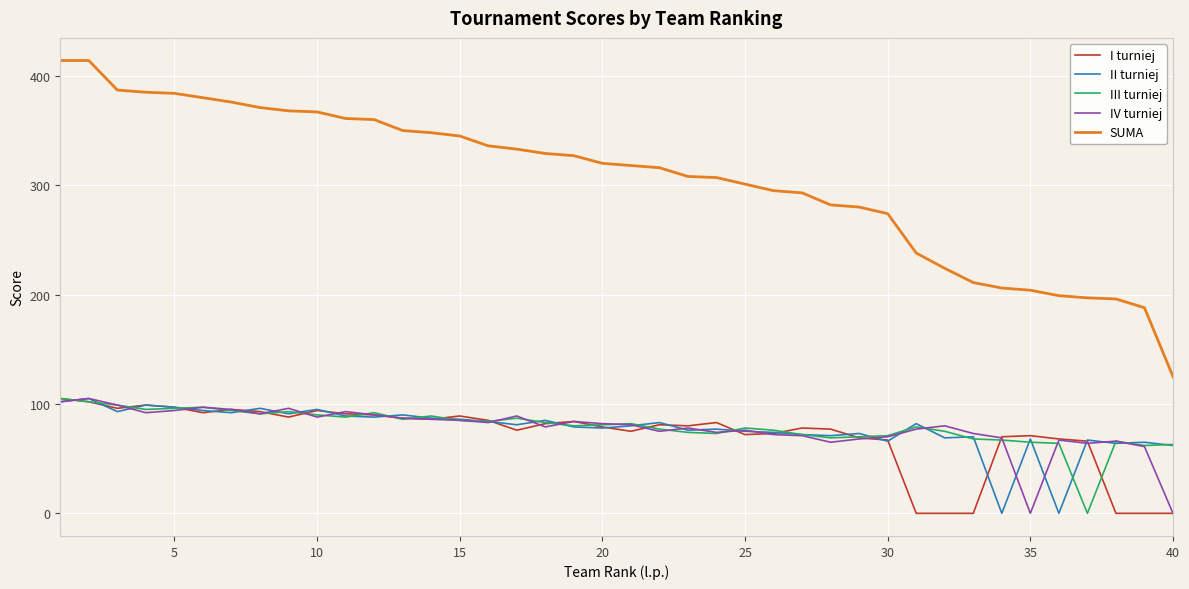

What is the maximum value for II turniej?

105